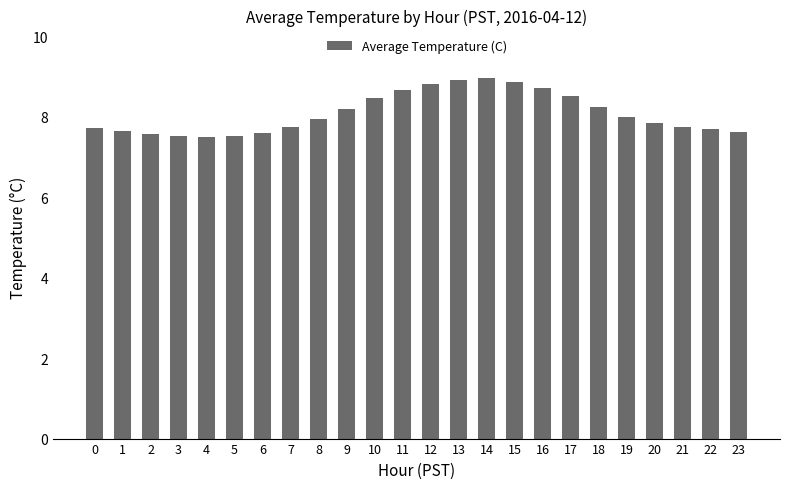

How many series are shown in this chart?

1